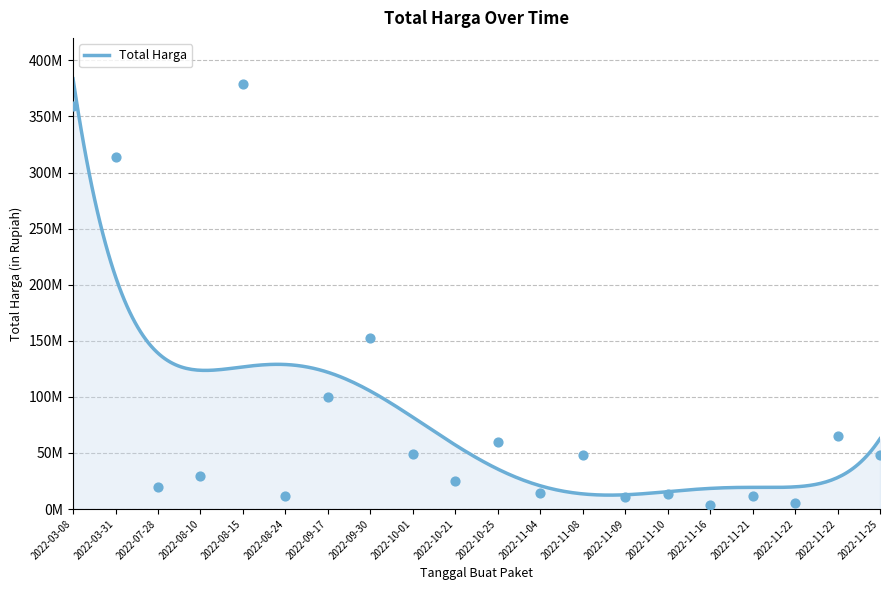

What is the change in value from 2022-08-15 to 2022-11-04?

-364675000